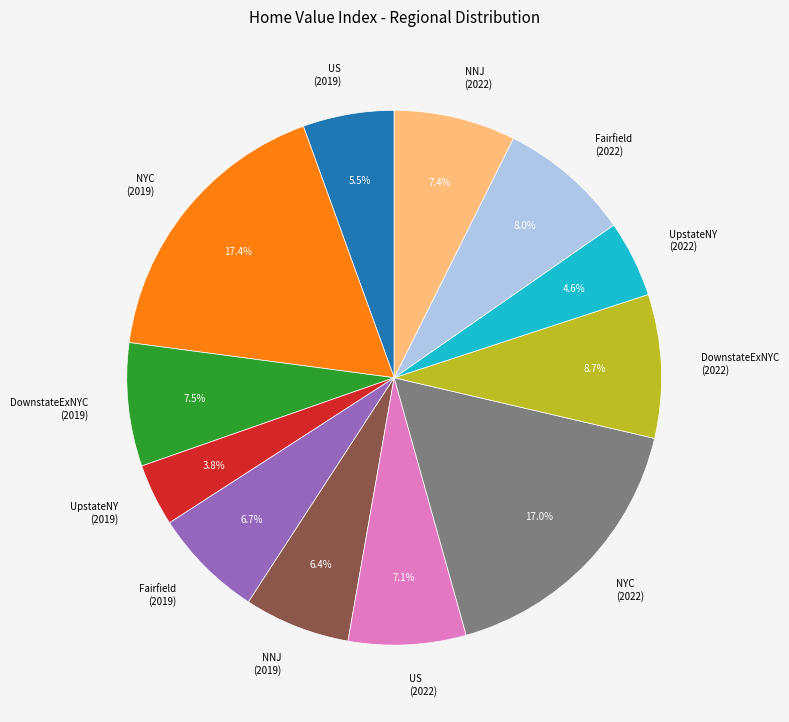

Between DownstateExNYC (2019) and US (2019), which is larger?

DownstateExNYC (2019)